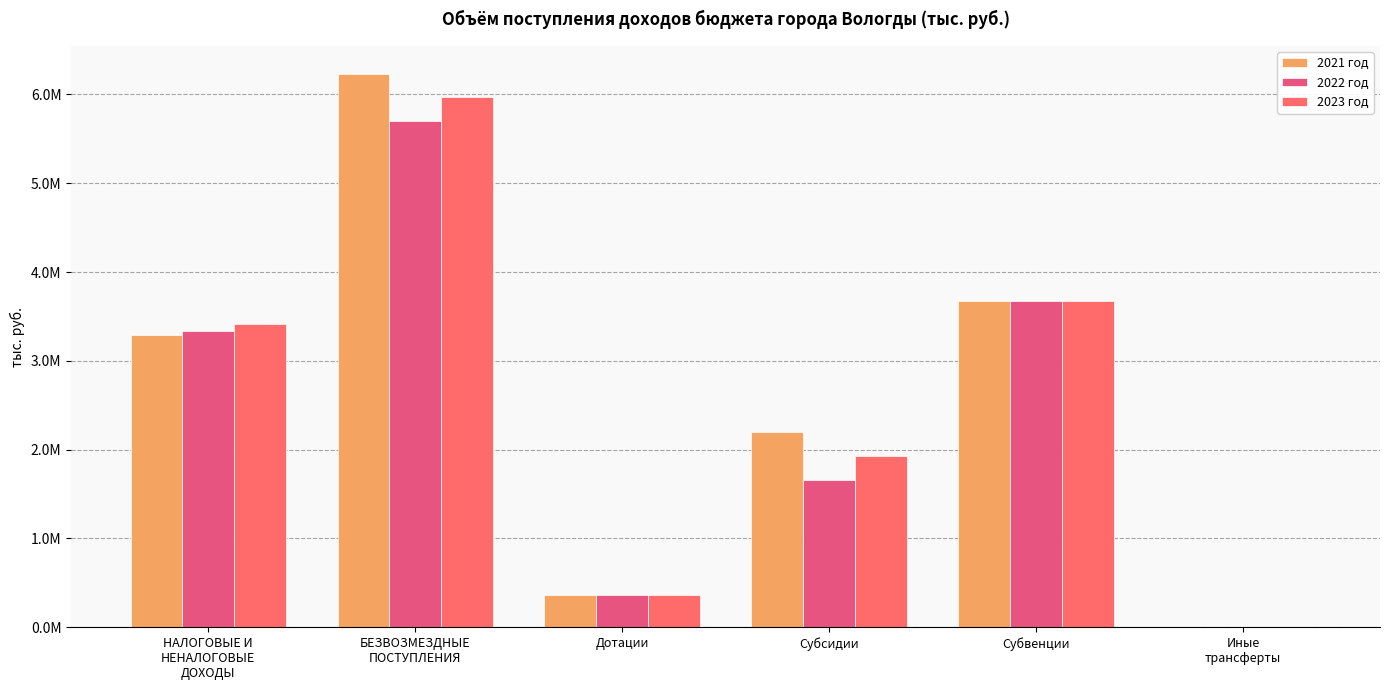

How many groups of bars are there?

6